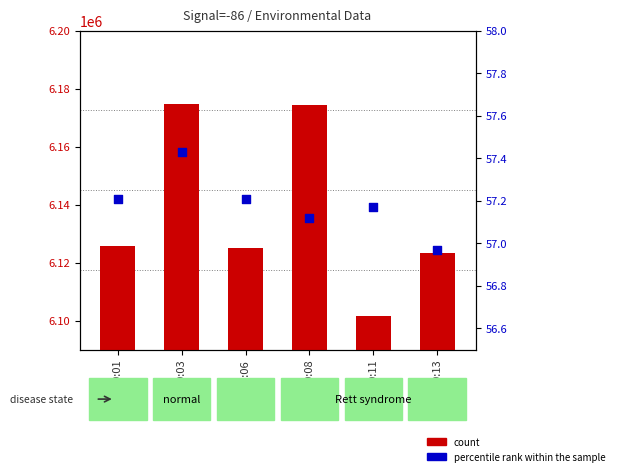

Which series has the widest spread of Y values?

count